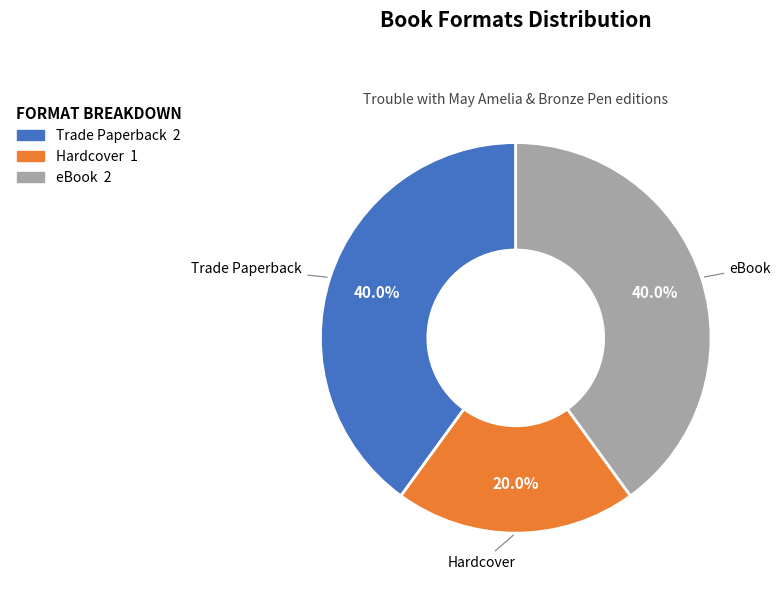

To the nearest percent, what percentage of the pie is eBook?

40%